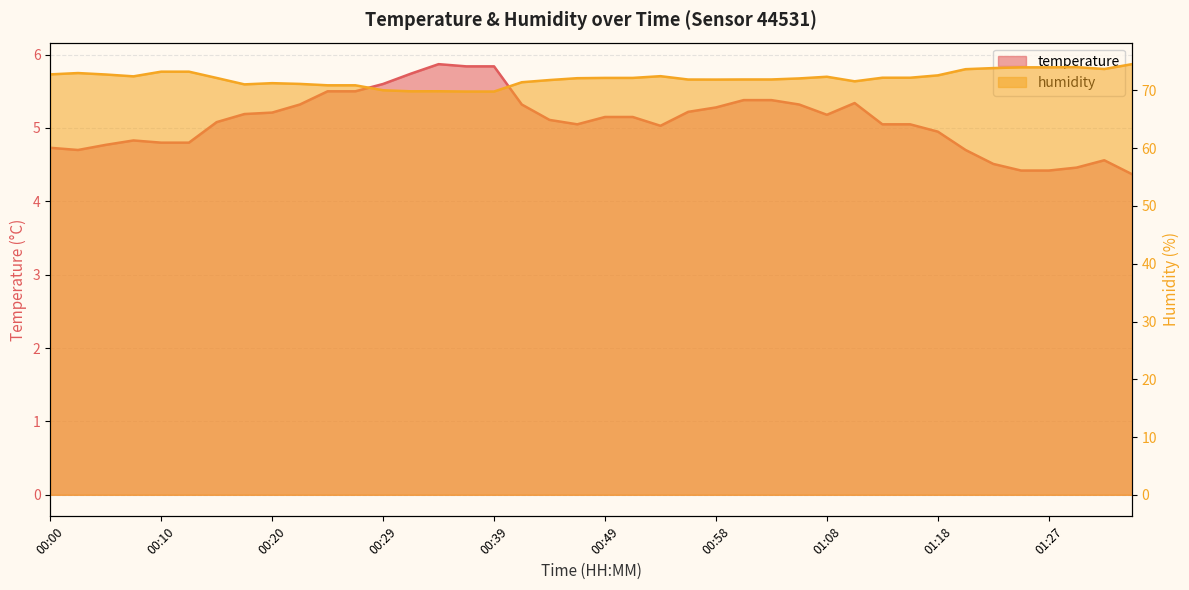

True or false: temperature and humidity cross at least once.

False